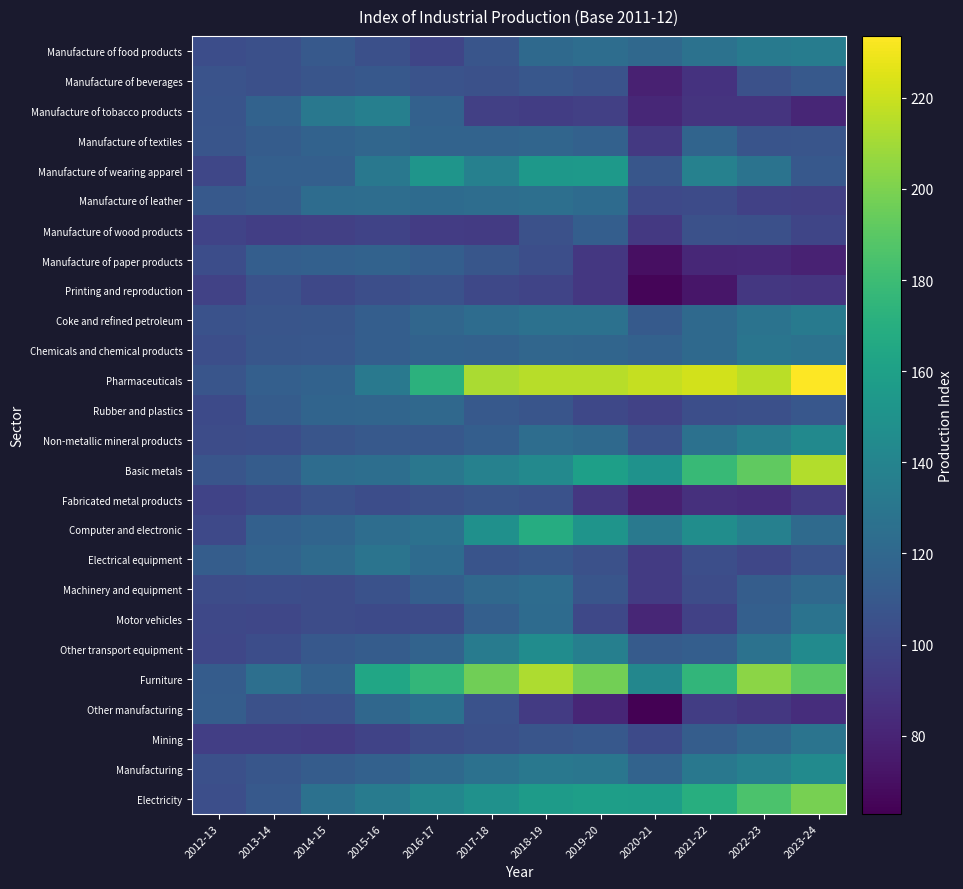

Which series has the largest total across all categories?

Pharmaceuticals